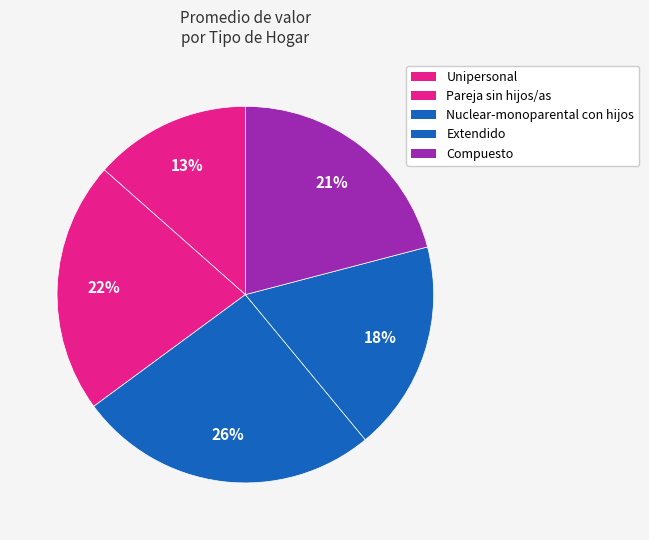

Which has a higher value, Nuclear-monoparental con hijos or Extendido?

Nuclear-monoparental con hijos